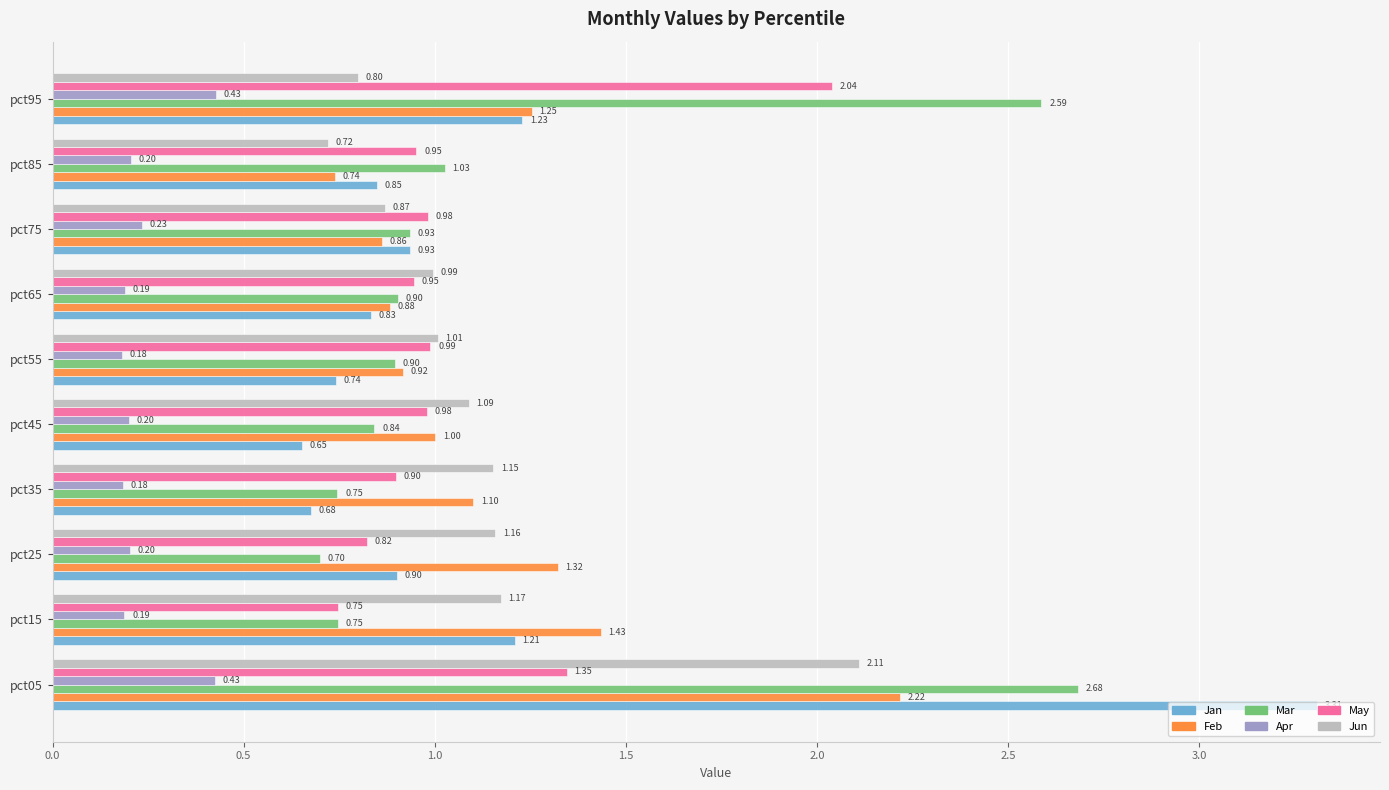

Which series has the largest total across all categories?

Mar